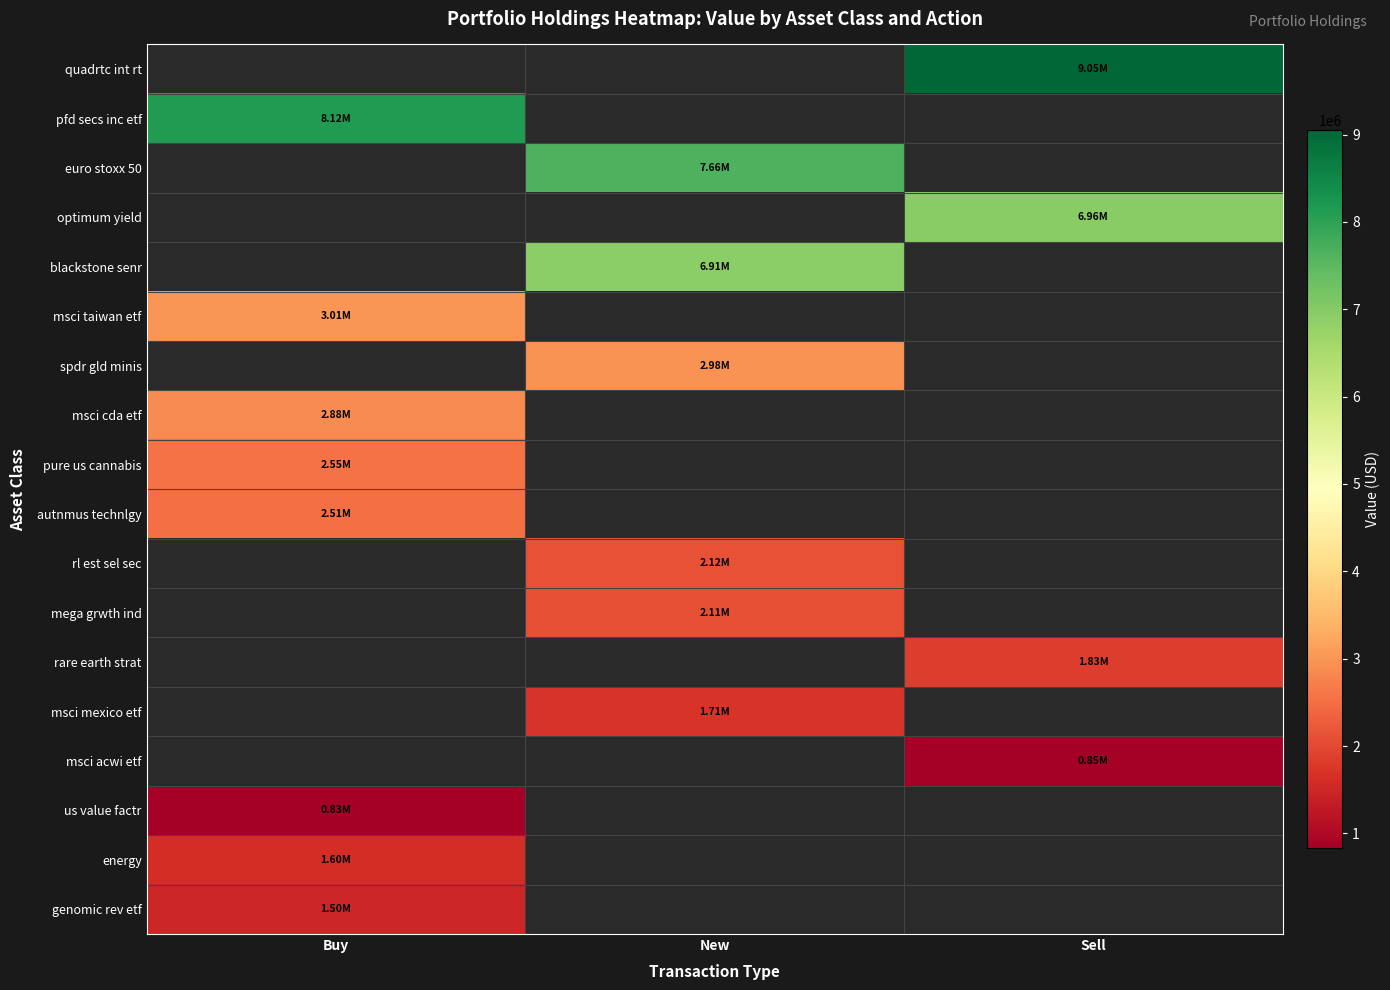

Which has a higher value, Buy or Sell?

Sell